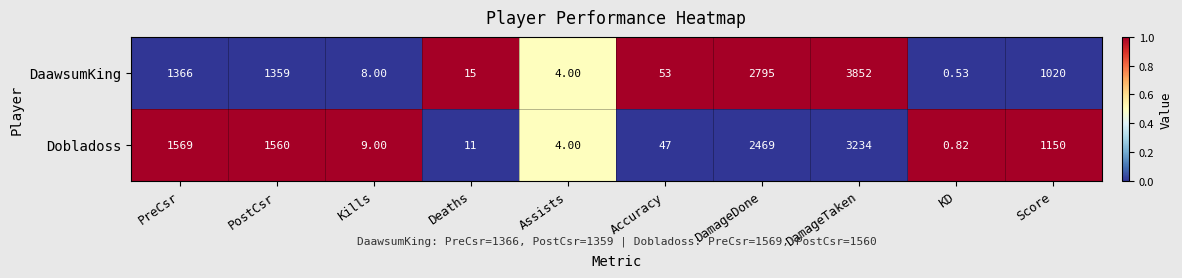

Is the value of Dobladoss at PreCsr greater than the value of DaawsumKing at PreCsr?

Yes